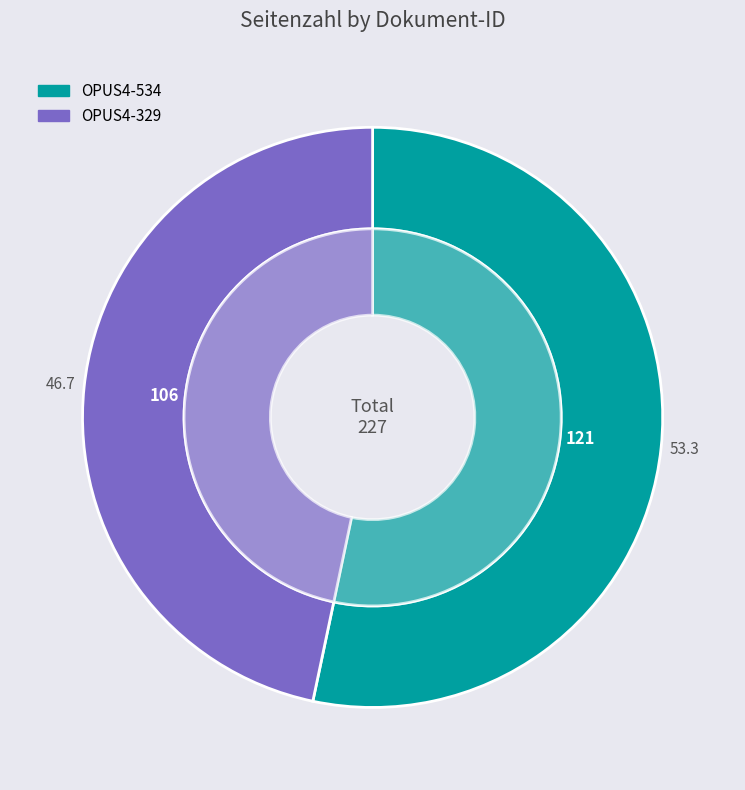

True or false: OPUS4-329 accounts for 47% of the total.

True